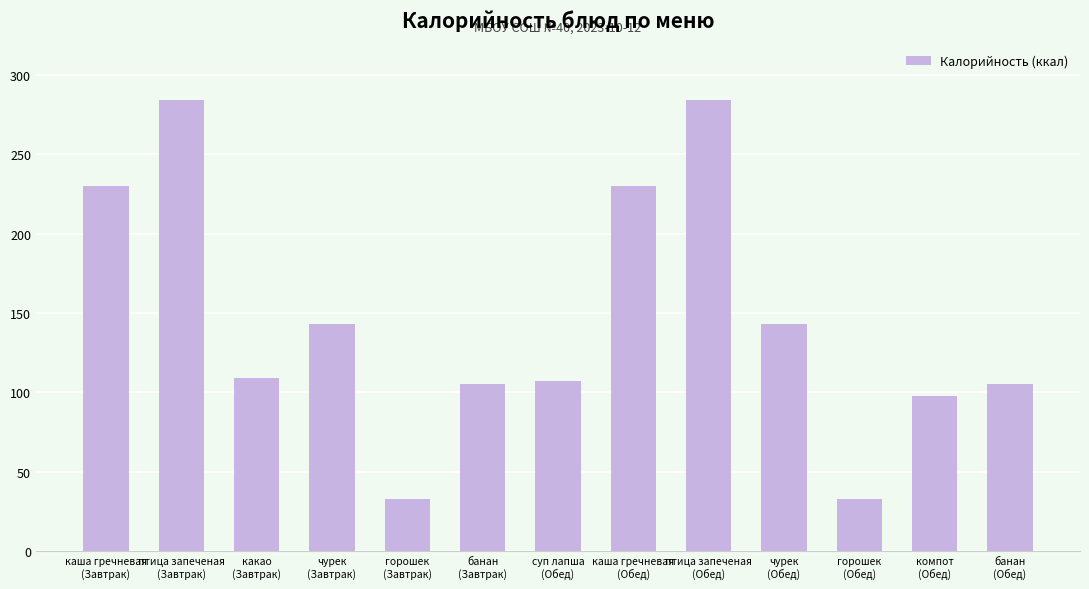

Reading left to right, what are all the values shown in this chart?

230	284	109	143	33	105	107	230	284	143	33	98	105